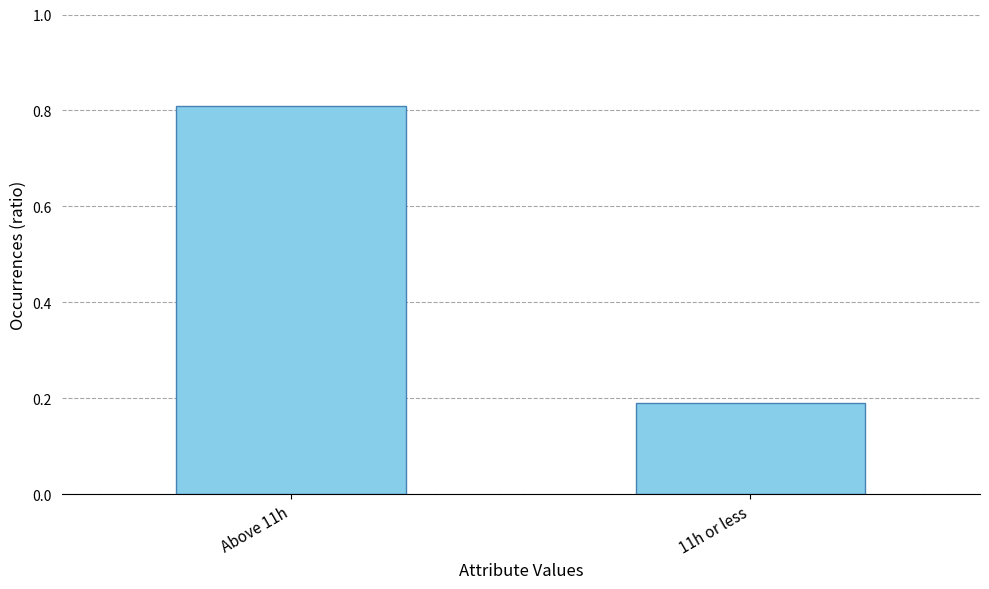

What is the value of the 2nd bar from the left?

0.2